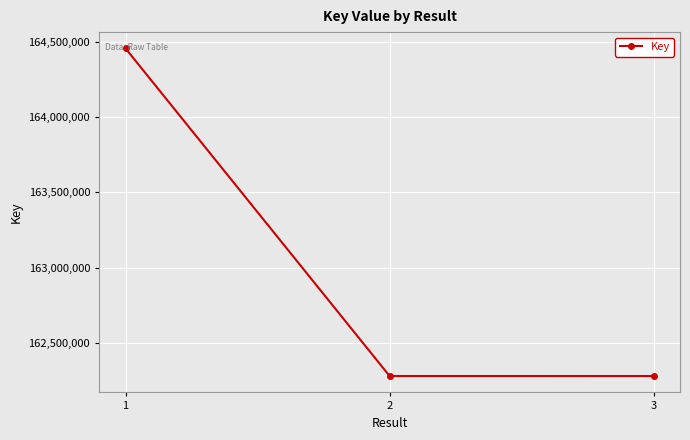

How many lines are shown in the chart?

1